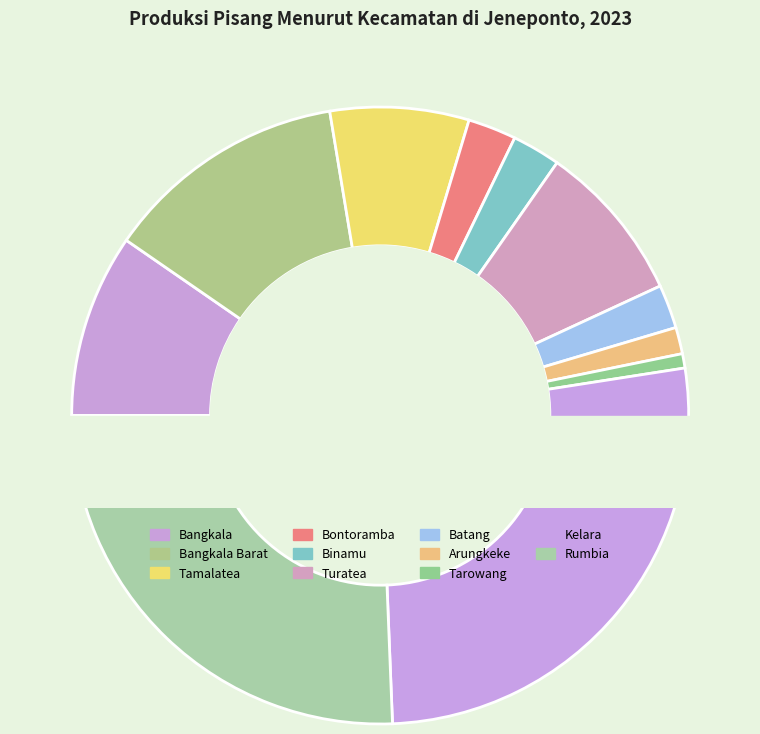

What is the smallest slice in the pie chart?

Tarowang